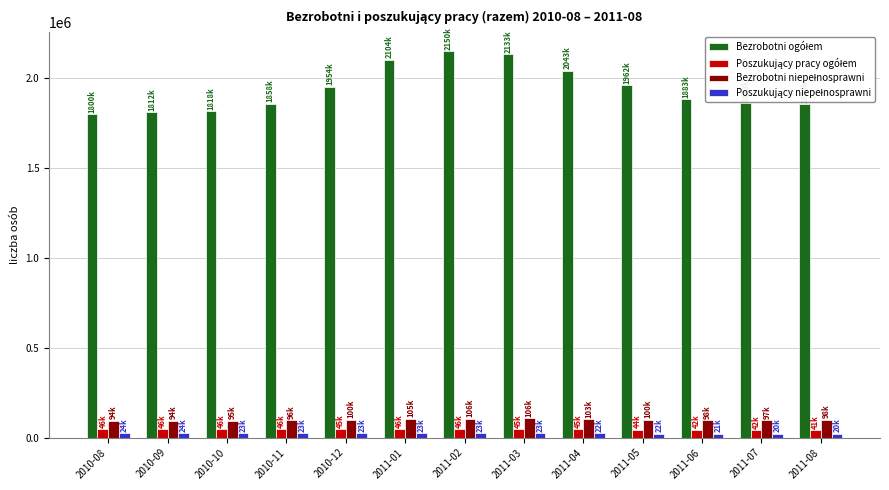

What is the difference between the highest and lowest values at 2011-03?

2110390